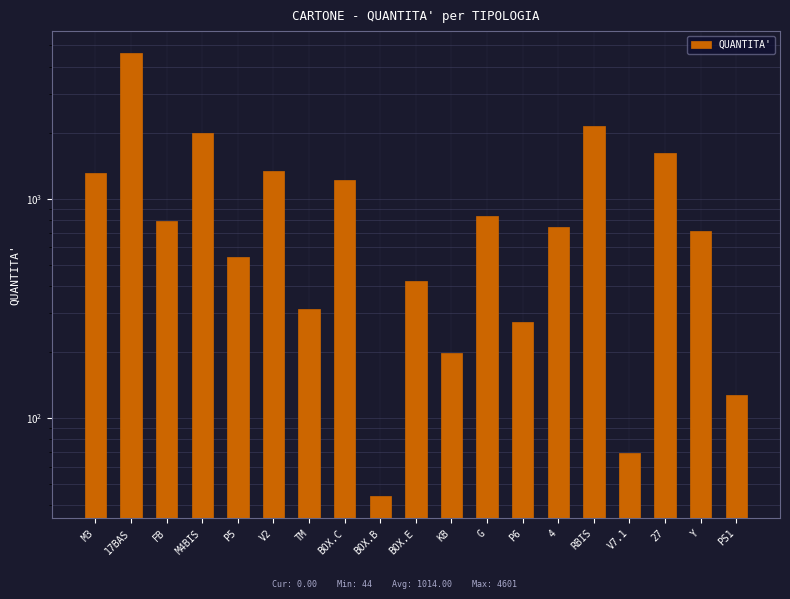

Reading right to left, list all the values displayed in this chart.

PS1=127	Y=716	27=1618	V7.1=69	RBIS=2140	4=739	P6=274	G=831	KB=199	BOX.E=423	BOX.B=44	BOX.C=1211	TM=313	V2=1339	P5=540	M4BIS=1985	FB=789	17BAS=4601	M3=1308